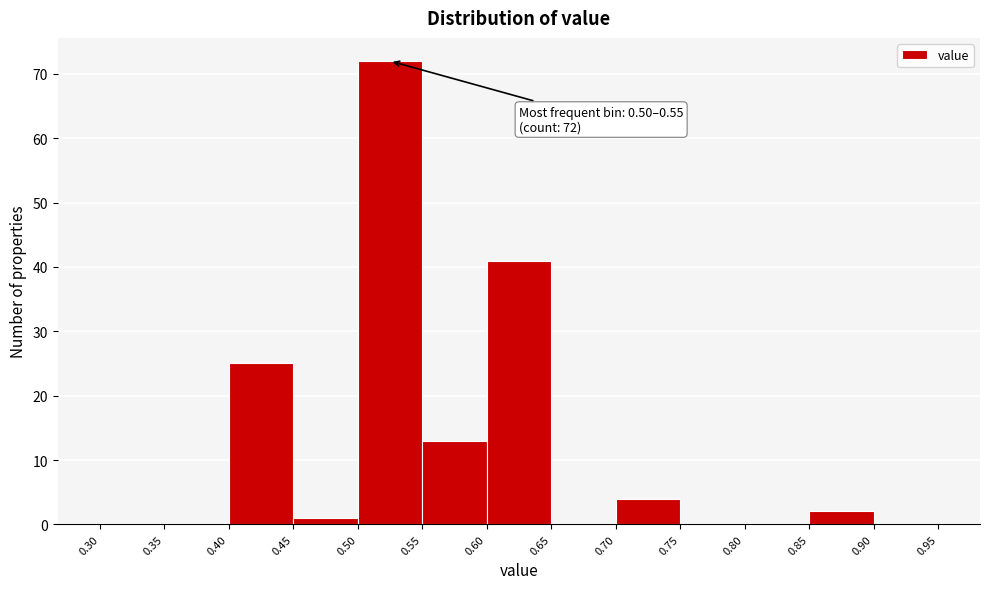

Over which range of the x-axis is the bar tallest?

0.50 to 0.55